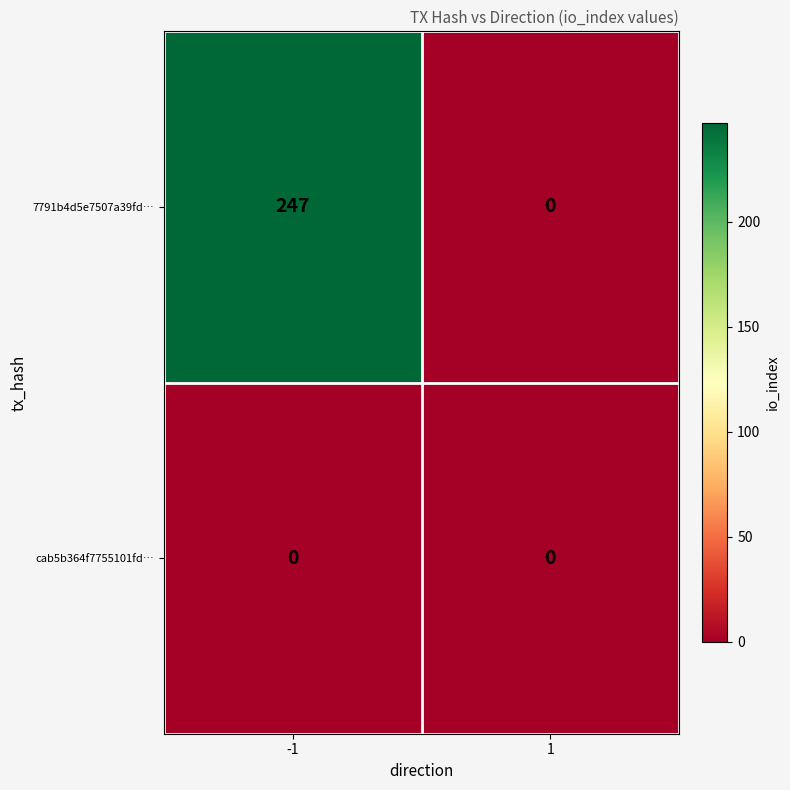

Count the number of data series in this chart.

2